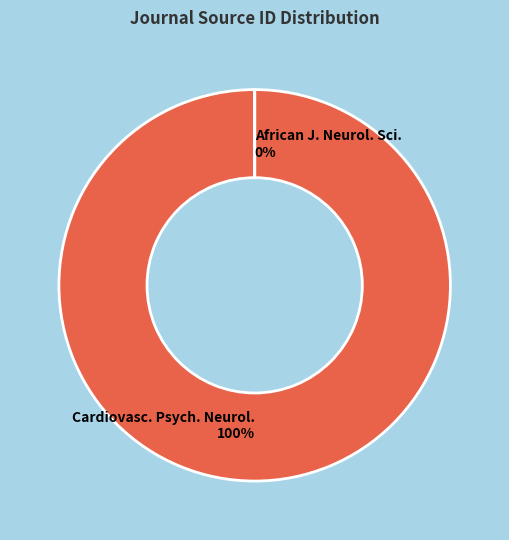

Rank the categories by value from lowest to highest.

African Journal of Neurological Sciences, Cardiovascular Psychiatry and Neurology